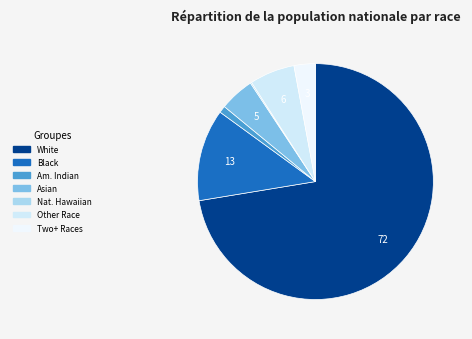

How many segments does this pie chart have?

7